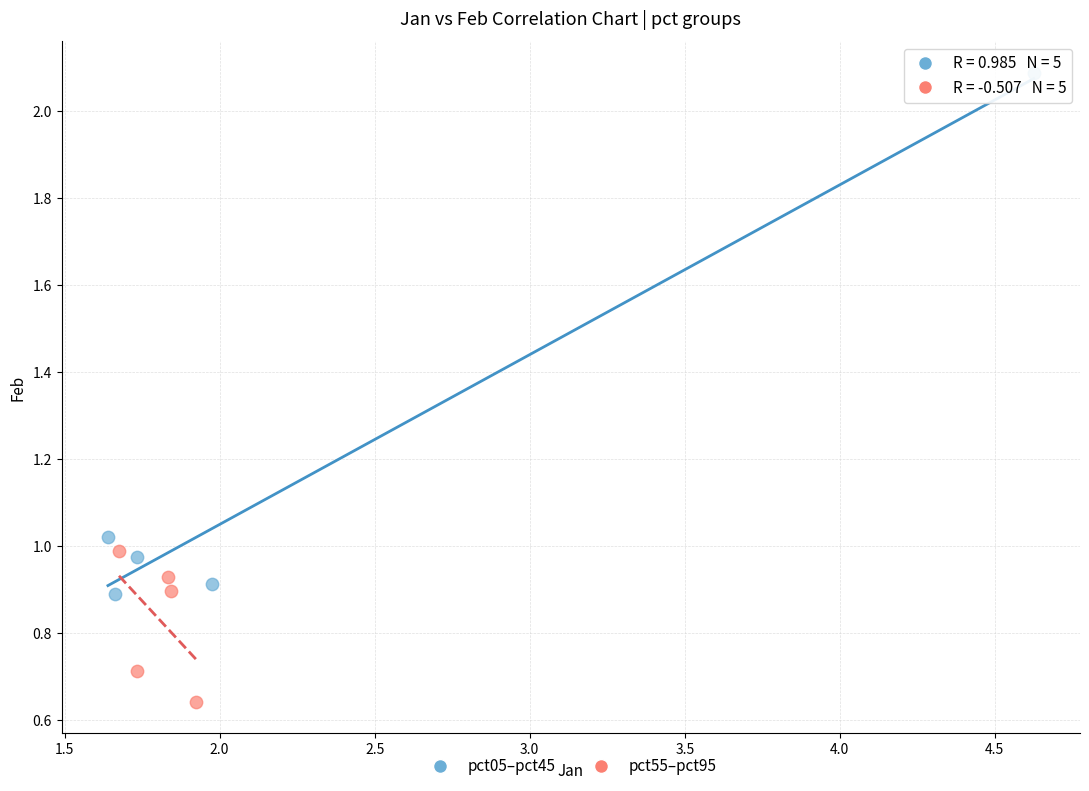

What are all the series names shown in the legend?

pct05–pct45, pct55–pct95